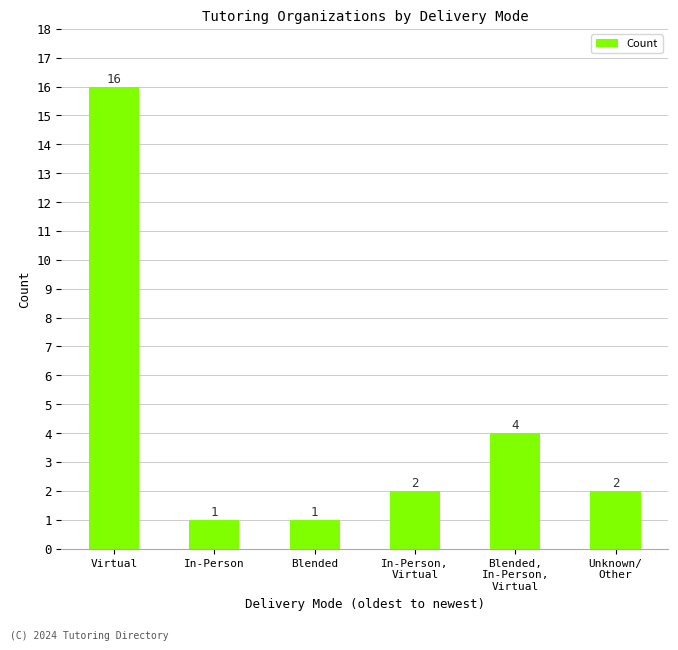

What position from the left is Unknown/
Other?

6